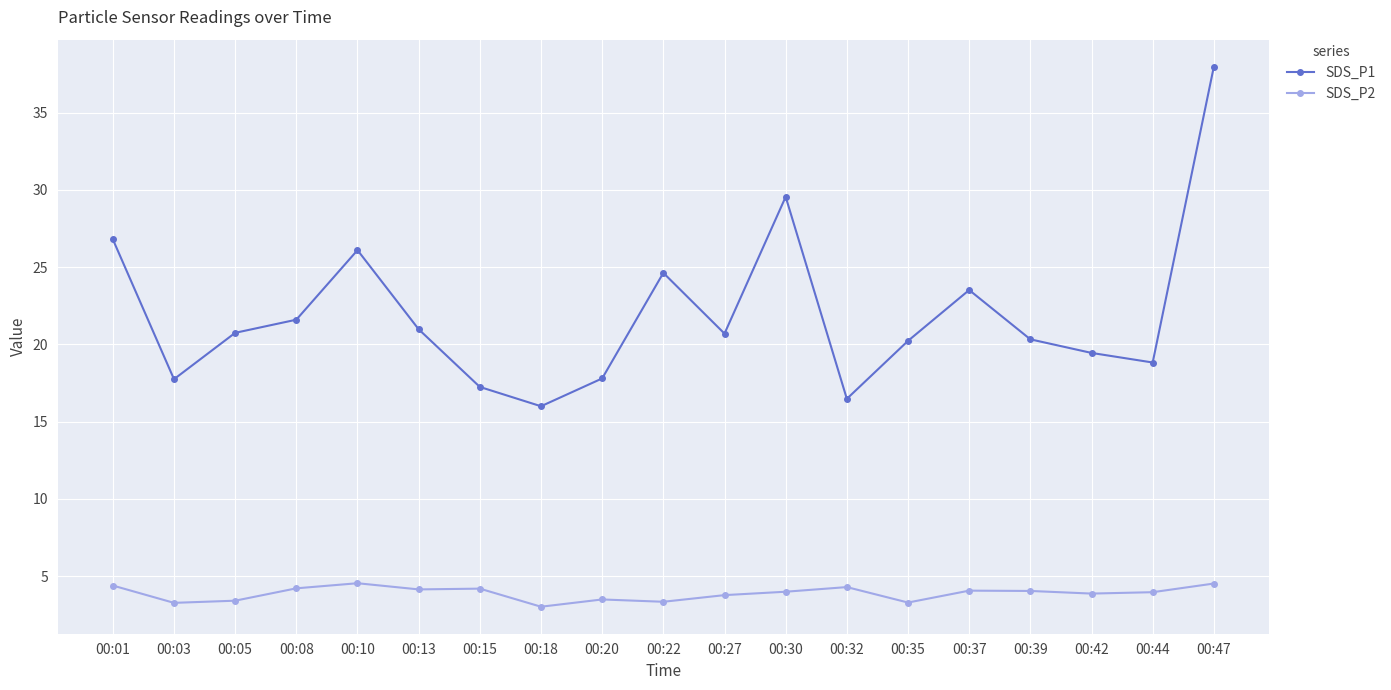

The SDS_P2 series shows 4.4 at 00:01. True or false?

True